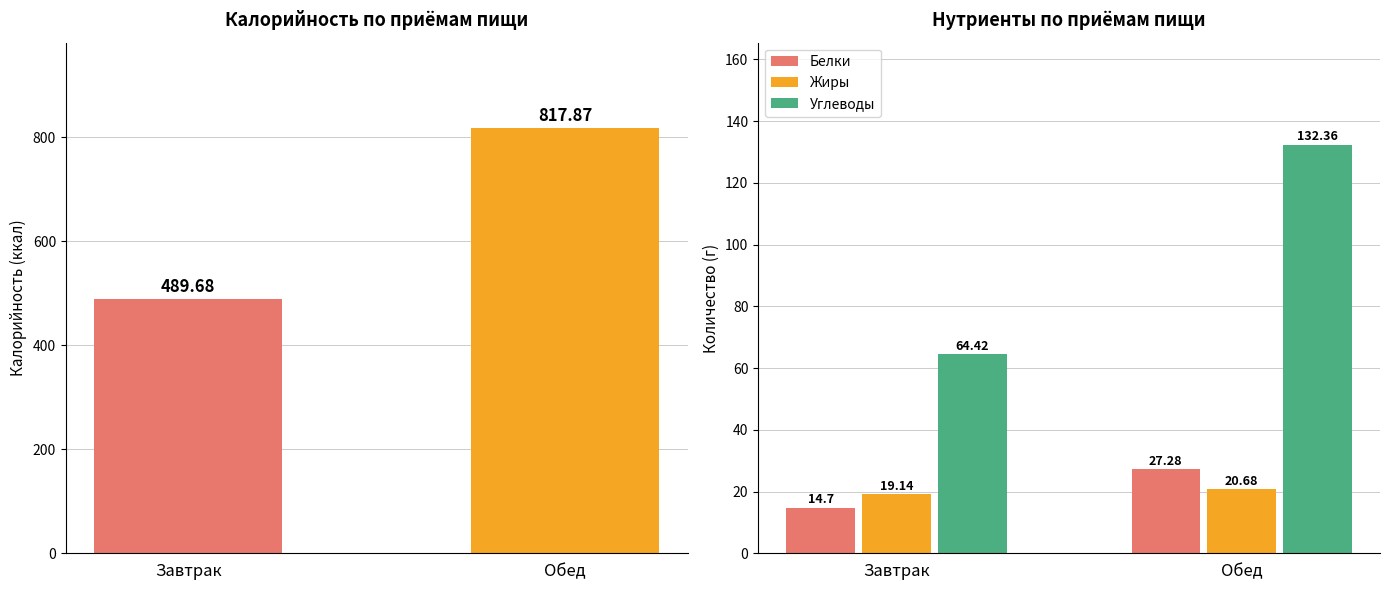

Are the bars horizontal?

No